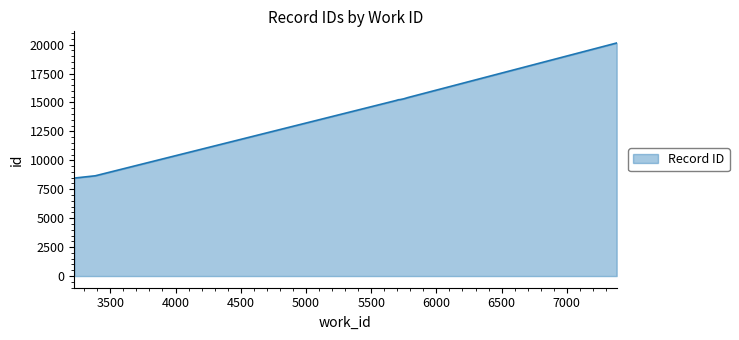

What is the difference between the maximum and minimum values?

11675